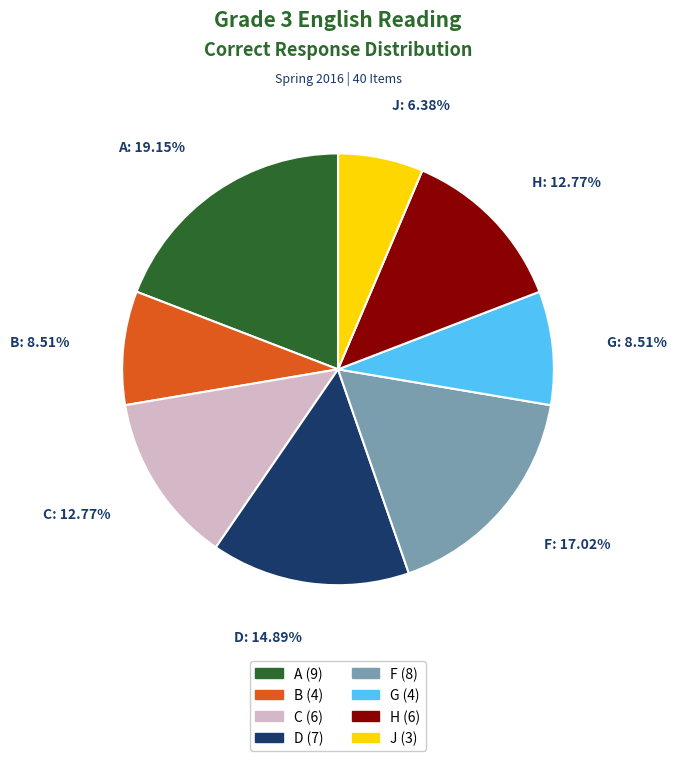

Which has a higher value, A or J?

A